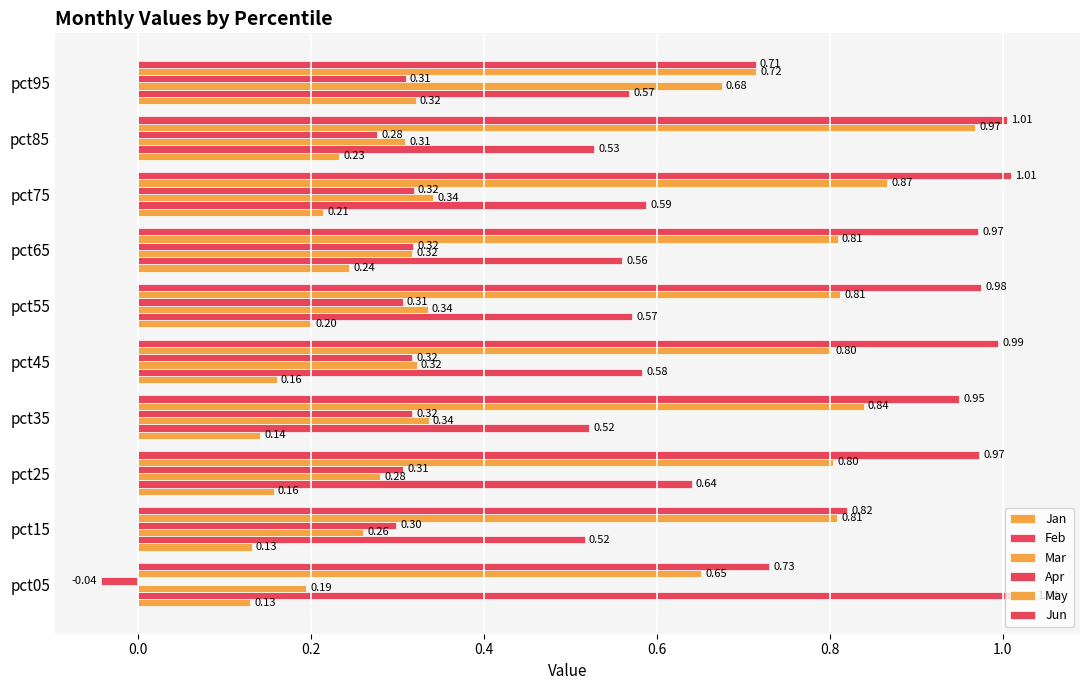

Count the number of data series in this chart.

6